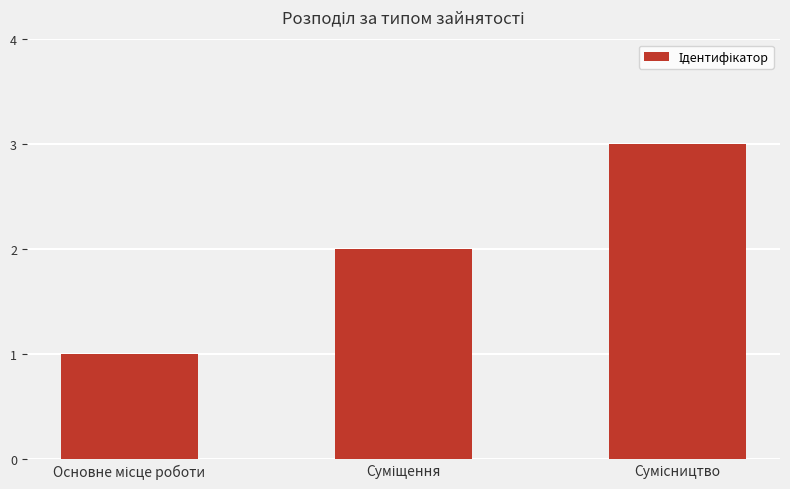

How many series are shown in this chart?

1